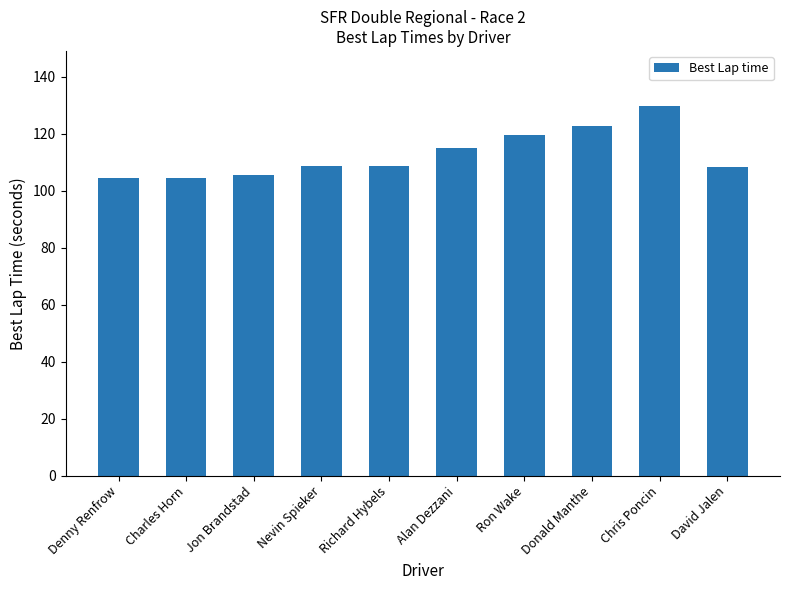

True or false: the data shows 146.9 at Richard Hybels.

False